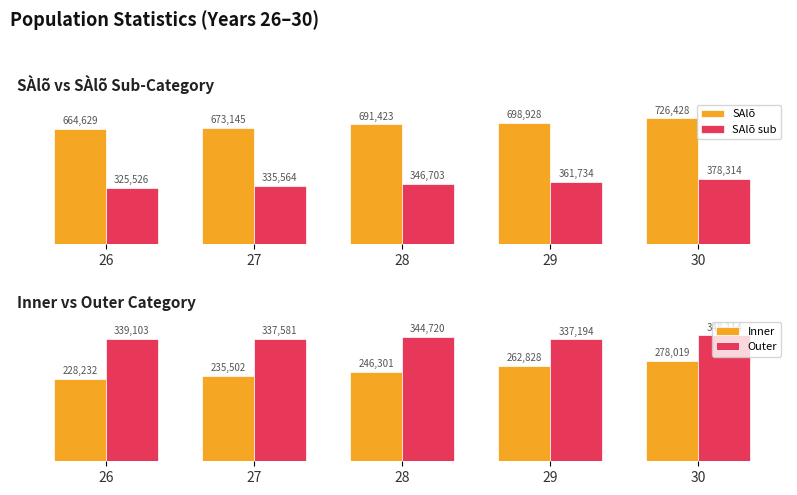

Does the chart contain stacked bars?

No